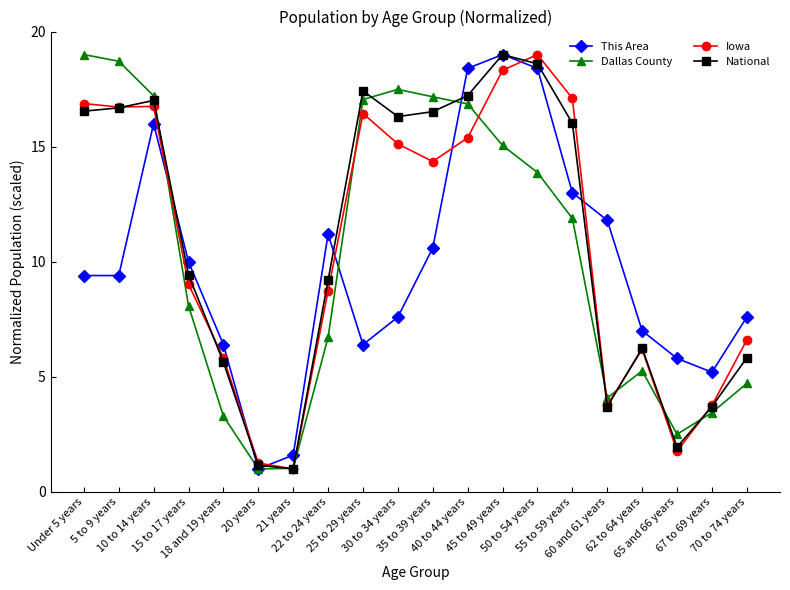

What is the smallest value displayed?

1.0